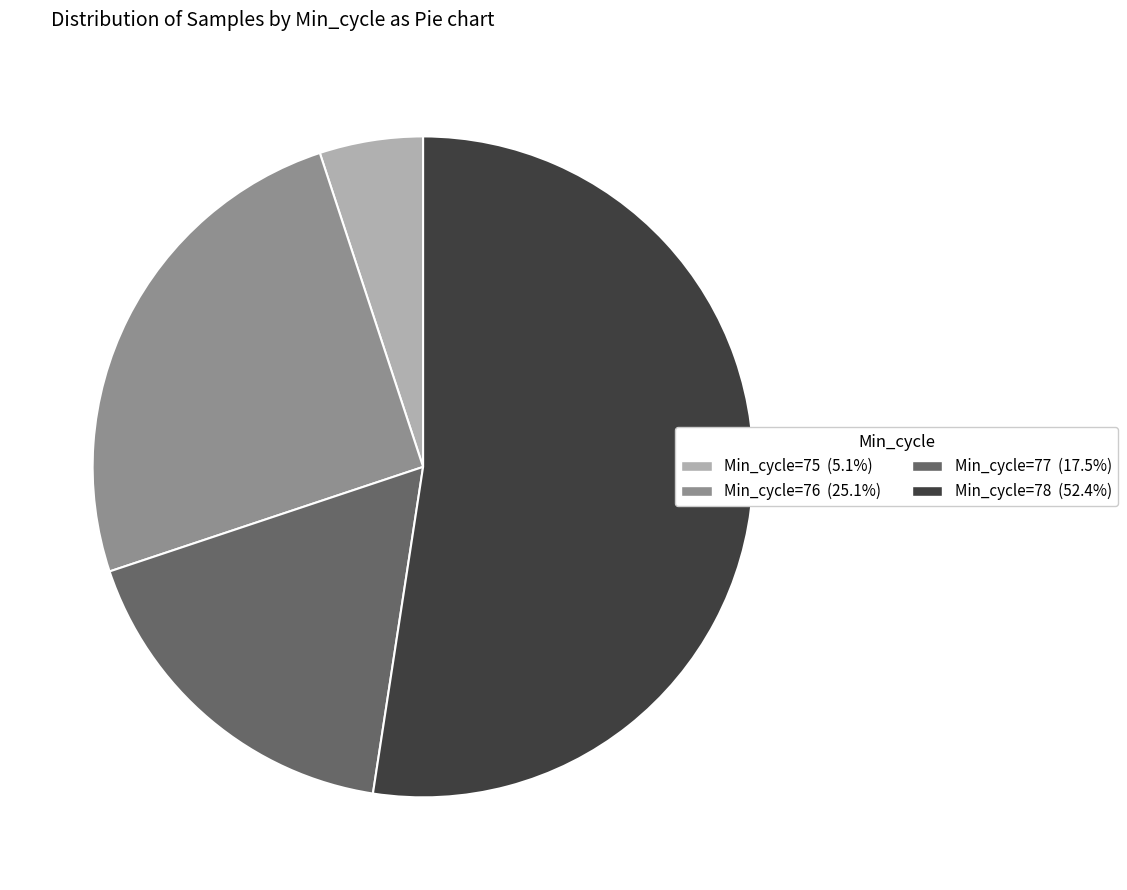

Is there any slice that represents more than half of the pie?

Yes